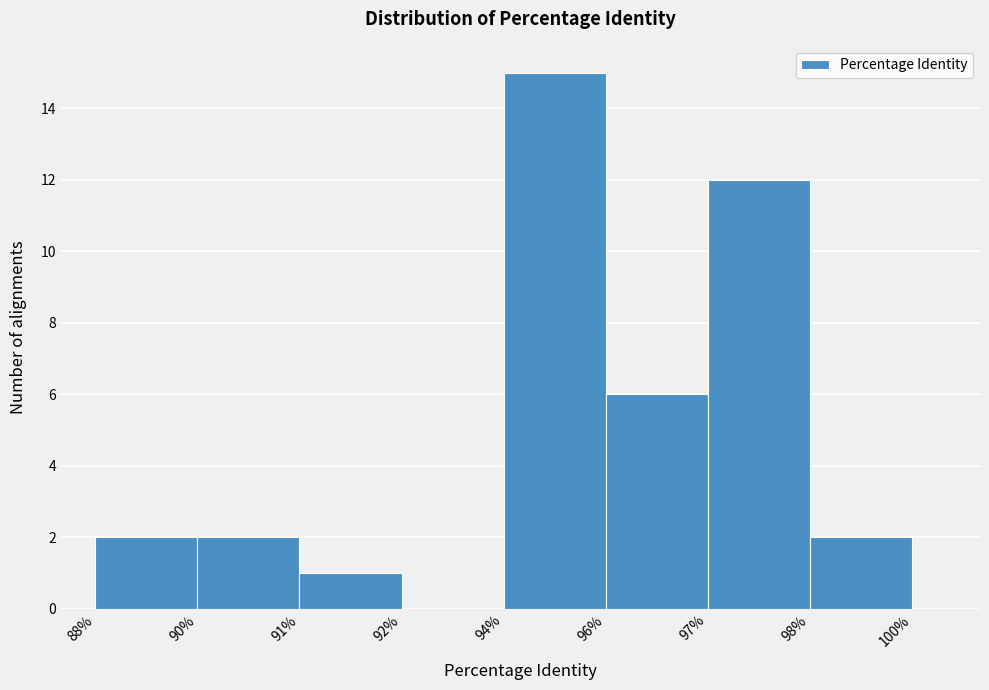

Reading right to left, extract all data points from this chart.

98%=2	97%=12	96%=6	94%=15	92%=0	91%=1	90%=2	88%=2